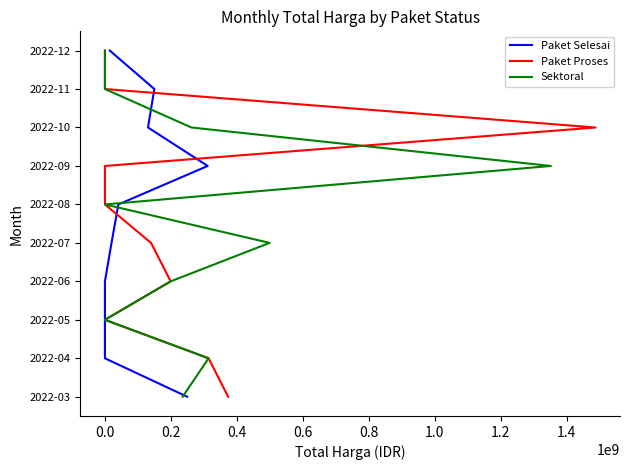

Is it true that Paket Selesai equals 10 at 1.0?

False